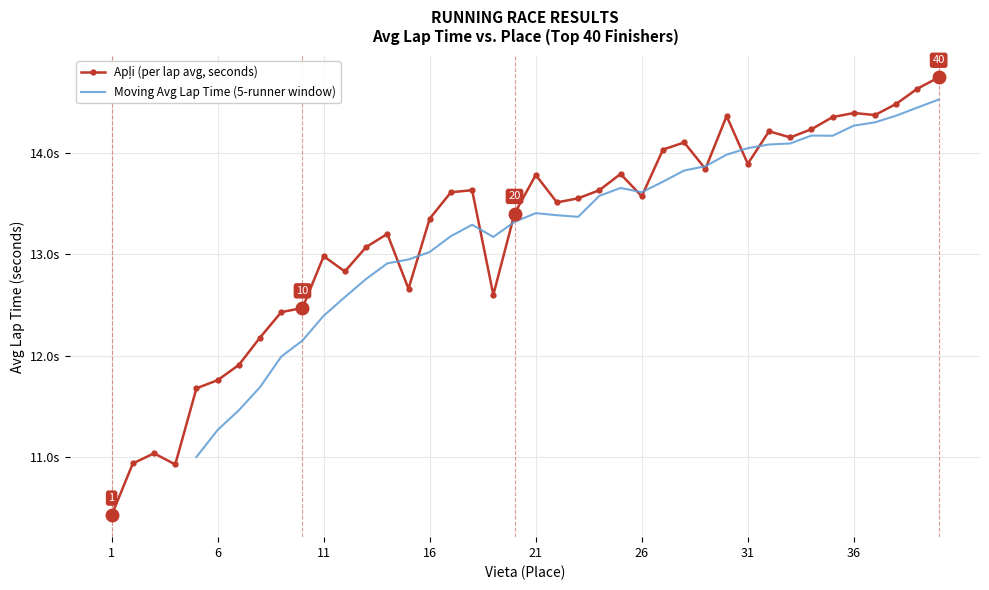

Which label corresponds to the largest value in the chart?

40